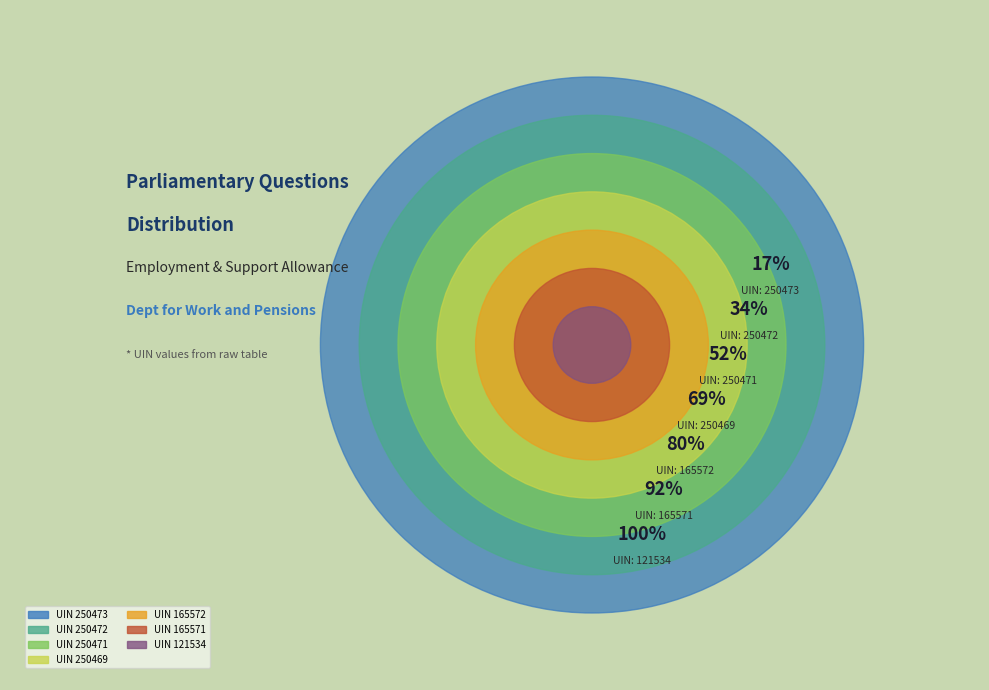

How many slices are in this pie chart?

7